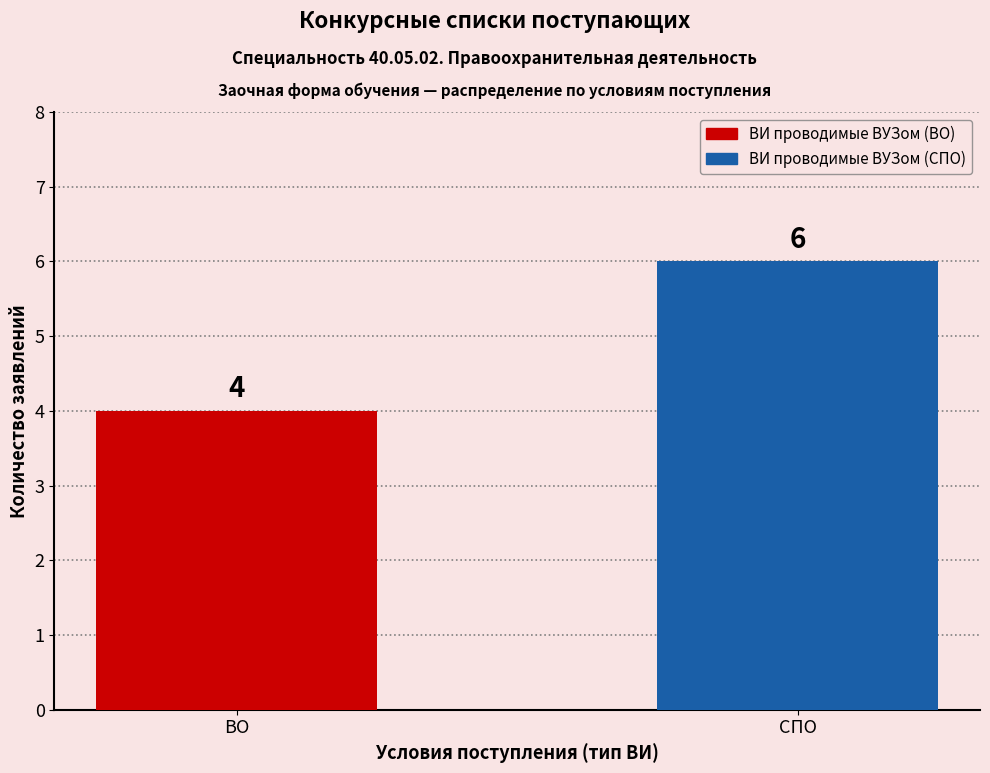

True or false: the data shows 11 at СПО.

False